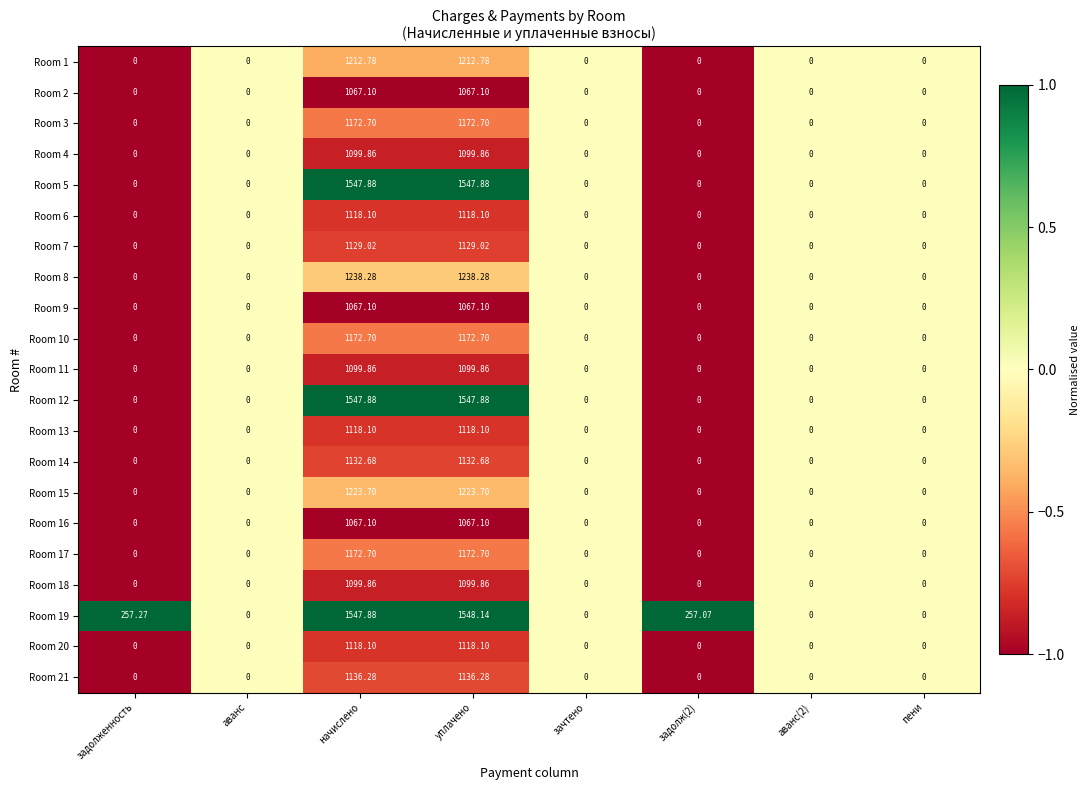

At which category does the chart reach its peak across all series?

уплачено